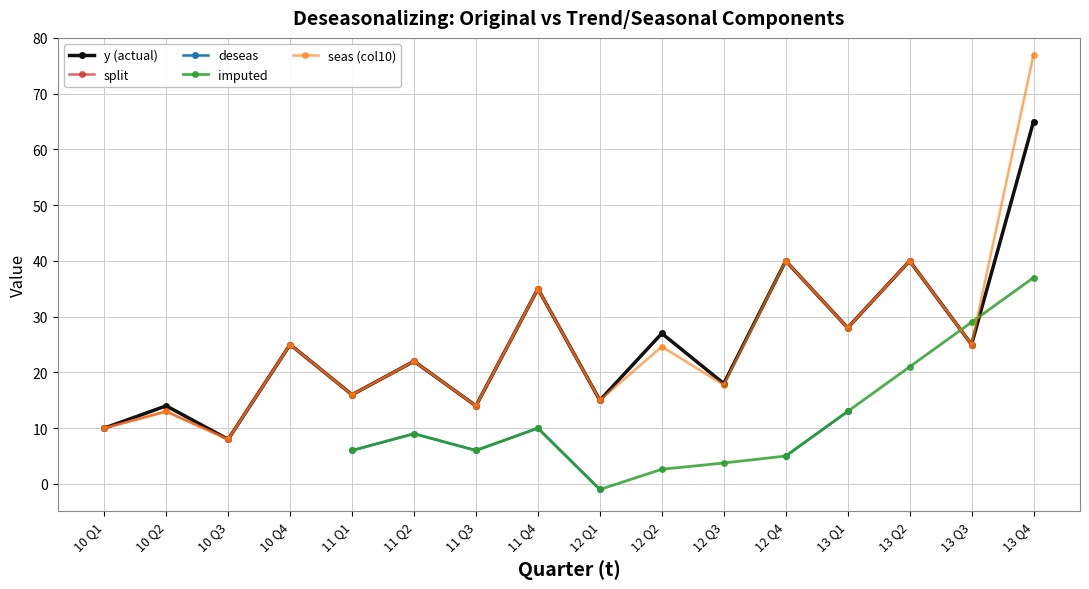

What is the maximum value shown in the chart?

77.0